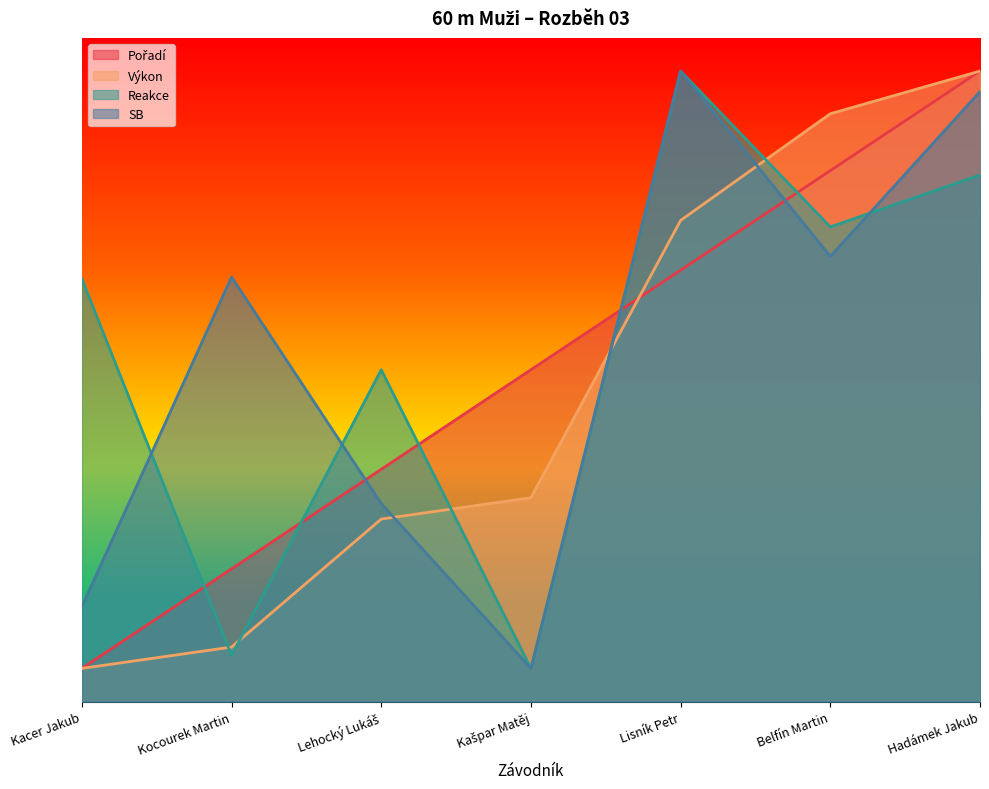

List the labels in order of SB value, largest first.

Lisník Petr, Hadámek Jakub, Belfín Martin, Kocourek Martin, Lehocký Lukáš, Kacer Jakub, Kašpar Matěj